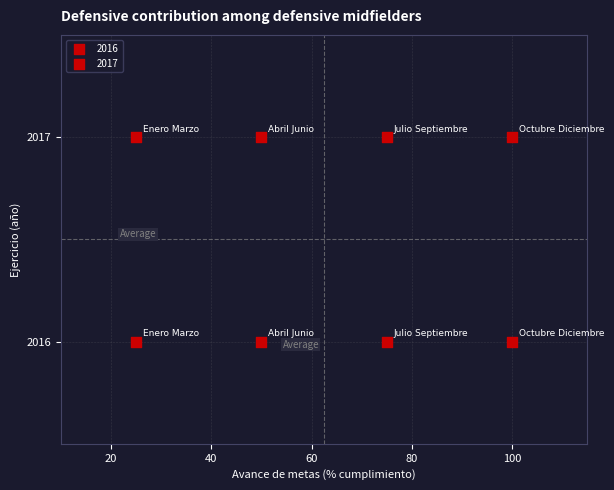

How many points are shown in the scatter plot?

8